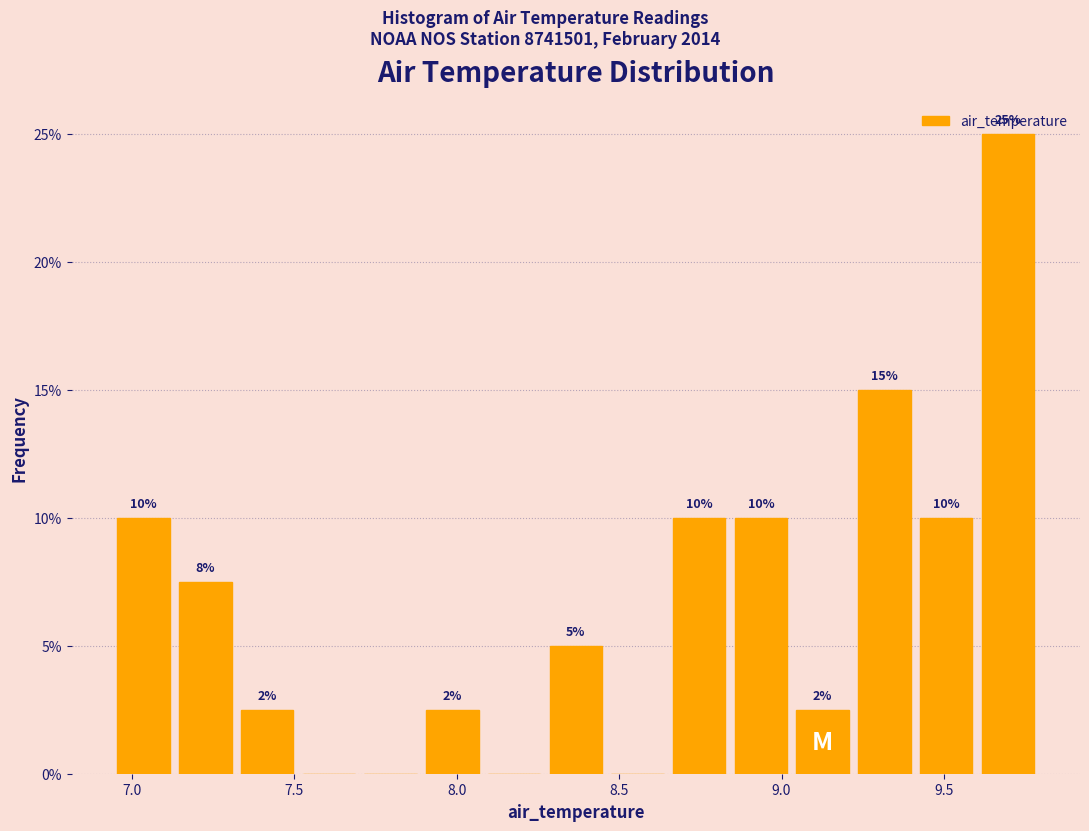

Around what value on the x-axis is the tallest bar? Give the approximate position of its centre, as read against the axis.

9.70